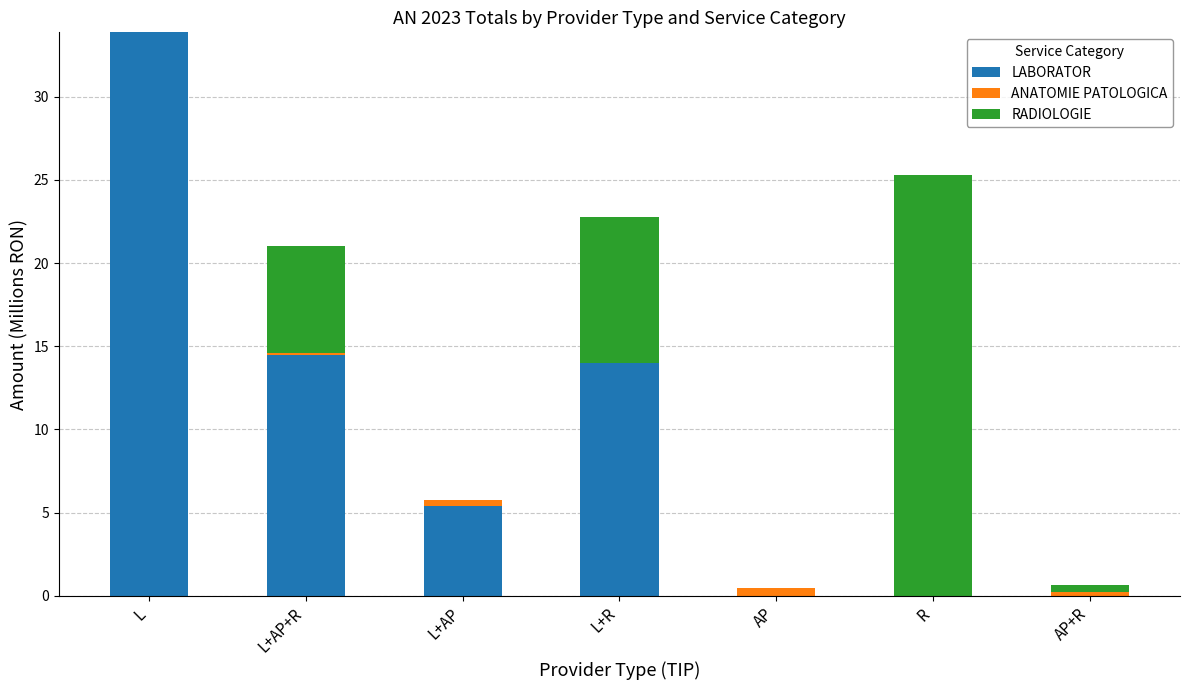

What is the maximum value for LABORATOR?

33.9